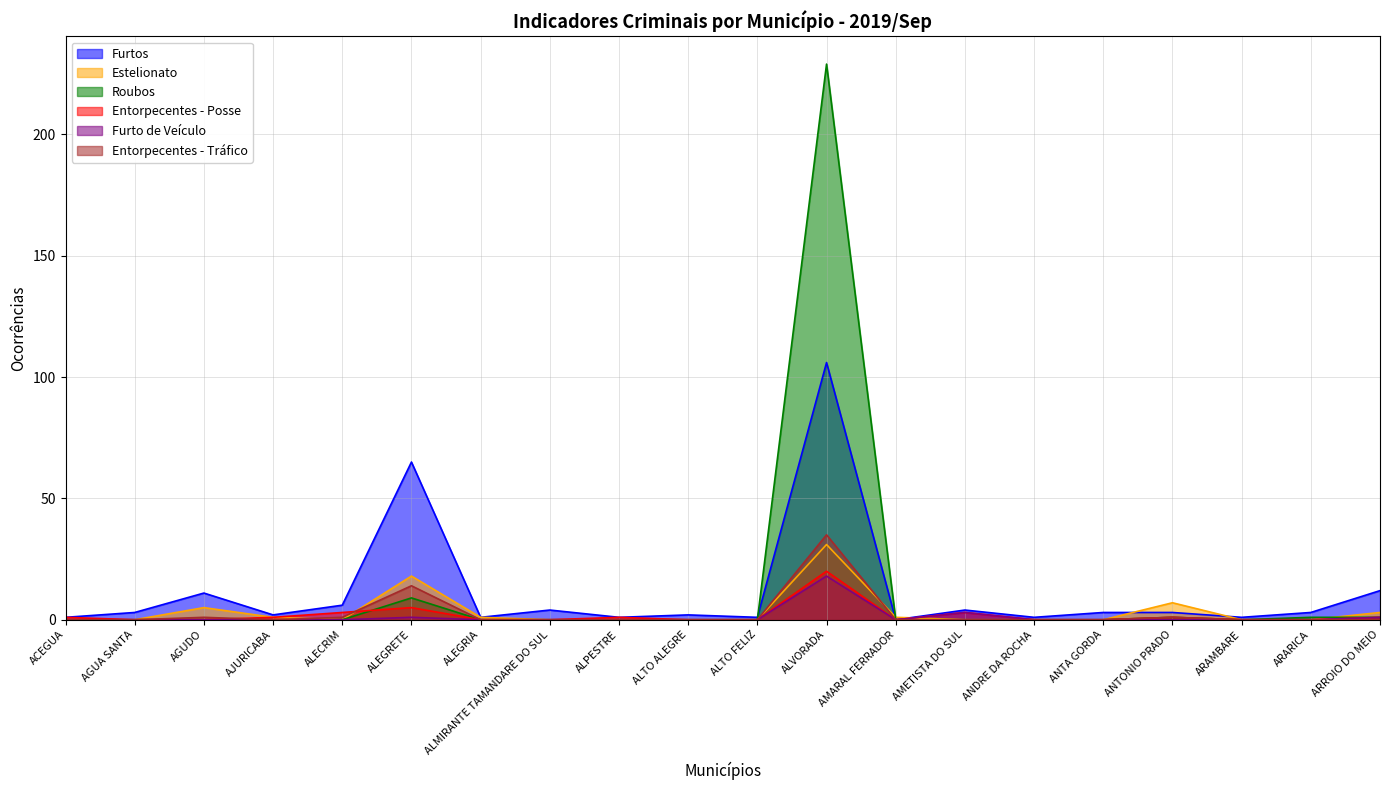

What is the difference between the Furto de Veículo values at AMETISTA DO SUL and AMARAL FERRADOR?

3